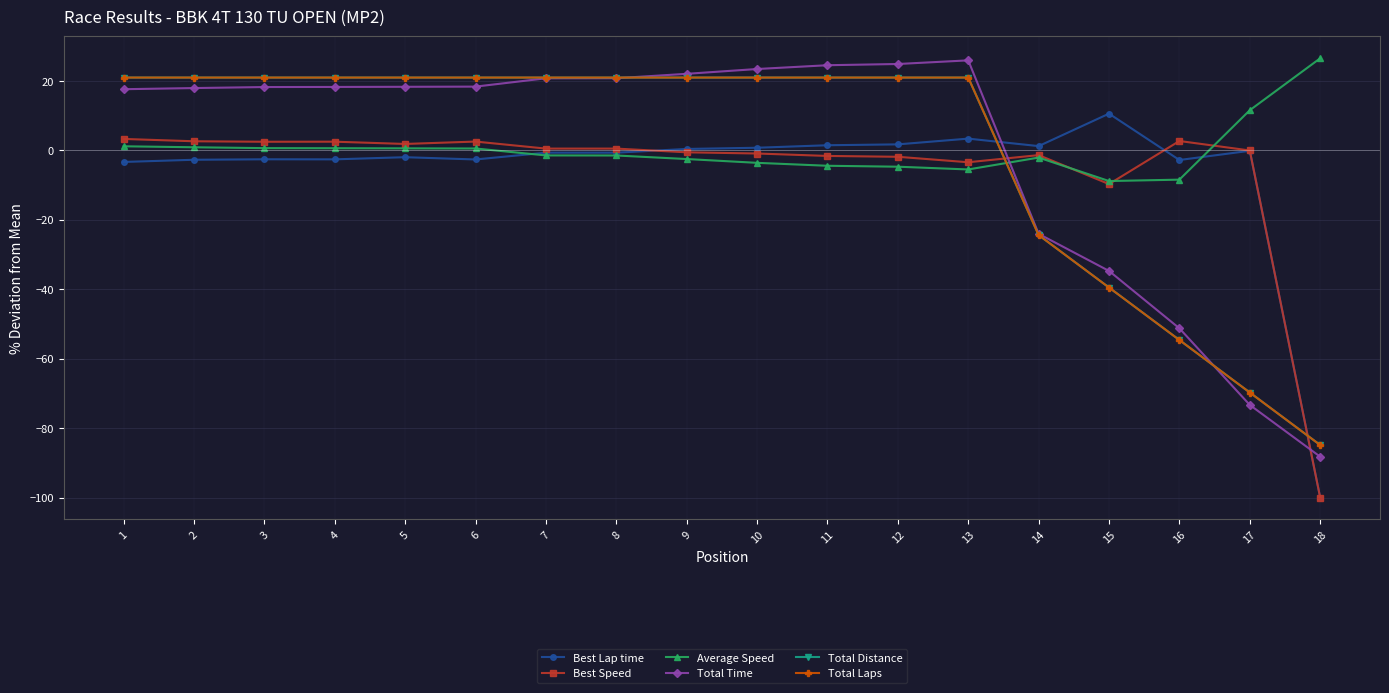

What is the minimum value for Total Time?

-88.2